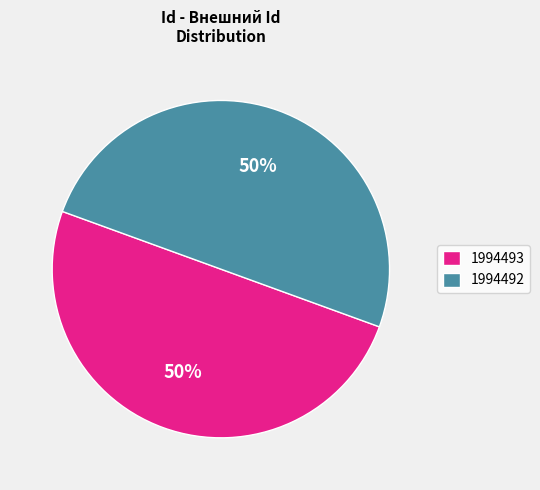

How many segments does this pie chart have?

2